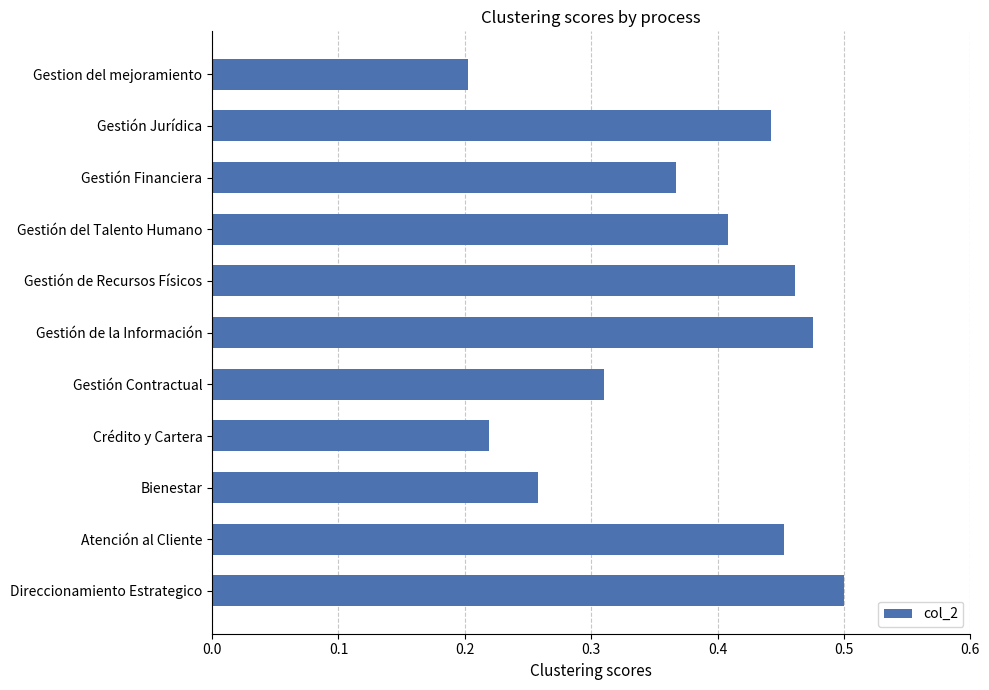

List the labels in order of value, largest first.

Direccionamiento Estrategico, Gestión de la Información, Gestión de Recursos Físicos, Atención al Cliente, Gestión Jurídica, Gestión del Talento Humano, Gestión Financiera, Gestión Contractual, Bienestar, Crédito y Cartera, Gestion del mejoramiento